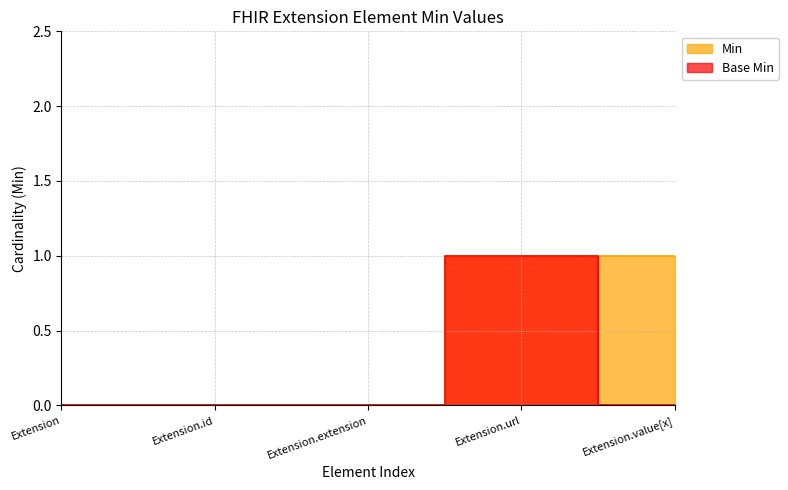

At how many categories does at least one series exceed 0?

2